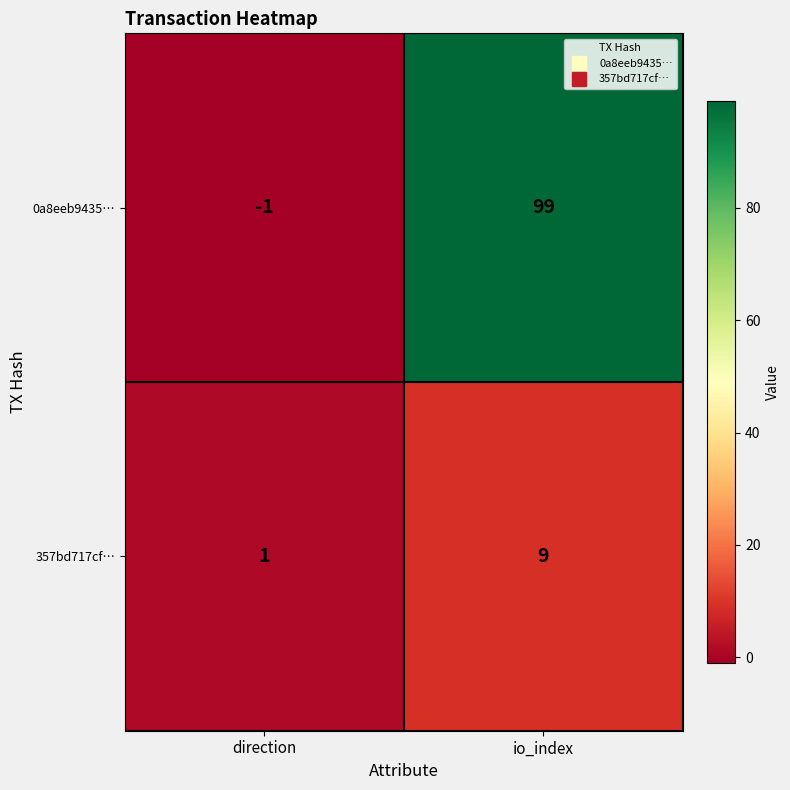

Reading right to left, extract all data points from this chart.

0a8eeb9435…: io_index=99	direction=-1
357bd717cf…: io_index=9	direction=1